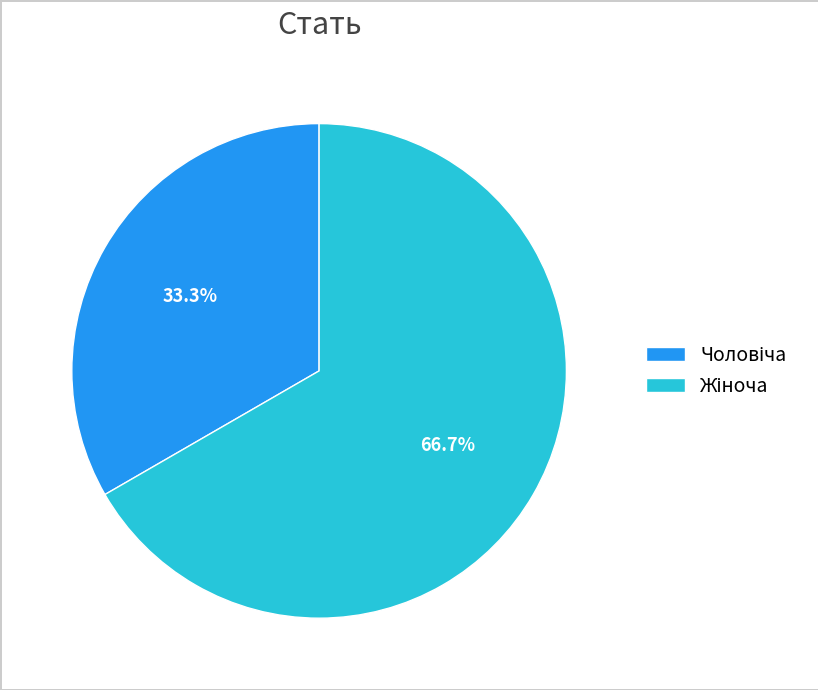

What is the change in value from Чоловіча to Жіноча?

+1